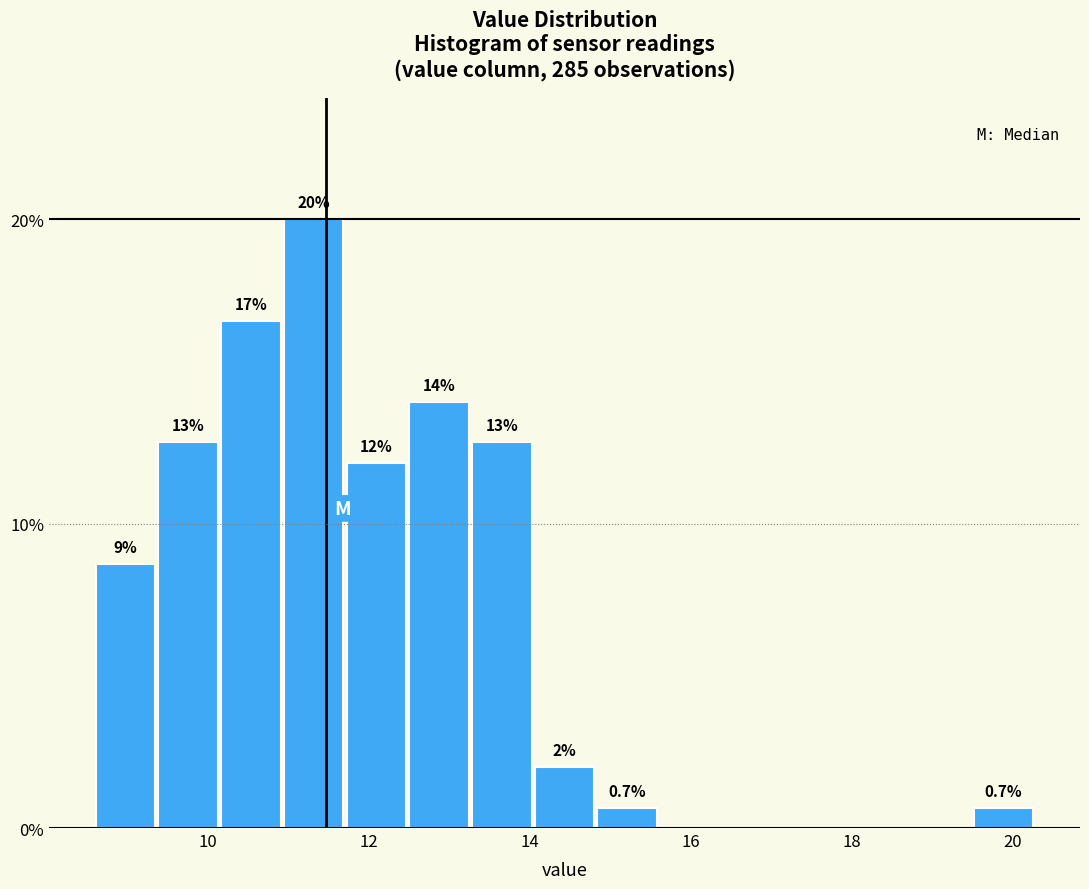

Read against the x-axis, roughly where is the centre of the tallest bar?

11.4